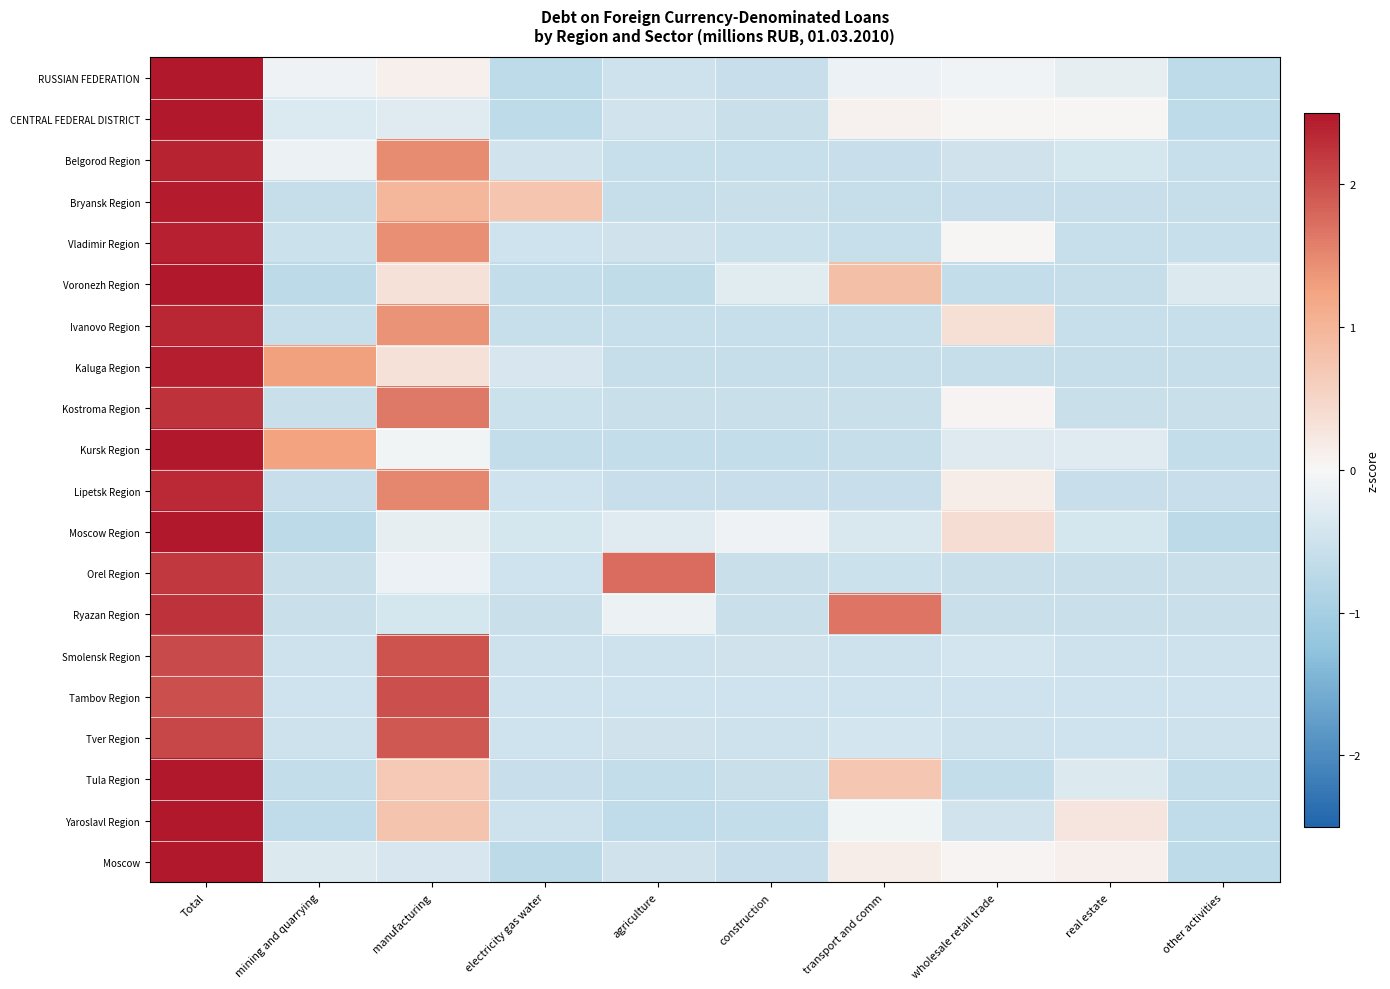

Reading right to left, what are all the values shown in this chart?

RUSSIAN FEDERATION: other activities=-0.7	real estate=-0.2	wholesale retail trade=-0.1	transport and comm=-0.1	construction=-0.6	agriculture=-0.5	electricity gas water=-0.7	manufacturing=0.1	mining and quarrying=-0.1	Total=2.9
CENTRAL FEDERAL DISTRICT: other activities=-0.7	real estate=0.0	wholesale retail trade=0.0	transport and comm=0.1	construction=-0.6	agriculture=-0.5	electricity gas water=-0.7	manufacturing=-0.3	mining and quarrying=-0.3	Total=2.9
Belgorod Region: other activities=-0.6	real estate=-0.4	wholesale retail trade=-0.5	transport and comm=-0.6	construction=-0.6	agriculture=-0.6	electricity gas water=-0.5	manufacturing=1.5	mining and quarrying=-0.1	Total=2.4
Bryansk Region: other activities=-0.6	real estate=-0.6	wholesale retail trade=-0.6	transport and comm=-0.6	construction=-0.6	agriculture=-0.6	electricity gas water=0.8	manufacturing=1.0	mining and quarrying=-0.6	Total=2.5
Vladimir Region: other activities=-0.6	real estate=-0.6	wholesale retail trade=0.0	transport and comm=-0.6	construction=-0.5	agriculture=-0.5	electricity gas water=-0.5	manufacturing=1.4	mining and quarrying=-0.5	Total=2.4
Voronezh Region: other activities=-0.3	real estate=-0.6	wholesale retail trade=-0.6	transport and comm=0.9	construction=-0.3	agriculture=-0.6	electricity gas water=-0.6	manufacturing=0.3	mining and quarrying=-0.7	Total=2.6
Ivanovo Region: other activities=-0.6	real estate=-0.6	wholesale retail trade=0.4	transport and comm=-0.6	construction=-0.6	agriculture=-0.6	electricity gas water=-0.6	manufacturing=1.4	mining and quarrying=-0.6	Total=2.3
Kaluga Region: other activities=-0.6	real estate=-0.6	wholesale retail trade=-0.6	transport and comm=-0.6	construction=-0.6	agriculture=-0.6	electricity gas water=-0.4	manufacturing=0.3	mining and quarrying=1.3	Total=2.4
Kostroma Region: other activities=-0.6	real estate=-0.6	wholesale retail trade=0.1	transport and comm=-0.6	construction=-0.6	agriculture=-0.6	electricity gas water=-0.5	manufacturing=1.6	mining and quarrying=-0.6	Total=2.3
Kursk Region: other activities=-0.6	real estate=-0.3	wholesale retail trade=-0.3	transport and comm=-0.6	construction=-0.6	agriculture=-0.6	electricity gas water=-0.6	manufacturing=-0.1	mining and quarrying=1.3	Total=2.5
Lipetsk Region: other activities=-0.6	real estate=-0.6	wholesale retail trade=0.1	transport and comm=-0.6	construction=-0.6	agriculture=-0.6	electricity gas water=-0.5	manufacturing=1.5	mining and quarrying=-0.6	Total=2.3
Moscow Region: other activities=-0.7	real estate=-0.4	wholesale retail trade=0.4	transport and comm=-0.4	construction=-0.1	agriculture=-0.3	electricity gas water=-0.4	manufacturing=-0.2	mining and quarrying=-0.7	Total=2.9
Orel Region: other activities=-0.6	real estate=-0.6	wholesale retail trade=-0.6	transport and comm=-0.5	construction=-0.6	agriculture=1.7	electricity gas water=-0.5	manufacturing=-0.2	mining and quarrying=-0.6	Total=2.2
Ryazan Region: other activities=-0.6	real estate=-0.6	wholesale retail trade=-0.6	transport and comm=1.7	construction=-0.6	agriculture=-0.1	electricity gas water=-0.6	manufacturing=-0.4	mining and quarrying=-0.6	Total=2.3
Smolensk Region: other activities=-0.5	real estate=-0.5	wholesale retail trade=-0.4	transport and comm=-0.5	construction=-0.5	agriculture=-0.5	electricity gas water=-0.5	manufacturing=2.0	mining and quarrying=-0.5	Total=2.0
Tambov Region: other activities=-0.5	real estate=-0.5	wholesale retail trade=-0.5	transport and comm=-0.5	construction=-0.5	agriculture=-0.5	electricity gas water=-0.5	manufacturing=2.0	mining and quarrying=-0.5	Total=2.0
Tver Region: other activities=-0.5	real estate=-0.5	wholesale retail trade=-0.5	transport and comm=-0.4	construction=-0.5	agriculture=-0.5	electricity gas water=-0.5	manufacturing=1.9	mining and quarrying=-0.5	Total=2.1
Tula Region: other activities=-0.6	real estate=-0.3	wholesale retail trade=-0.6	transport and comm=0.7	construction=-0.6	agriculture=-0.6	electricity gas water=-0.6	manufacturing=0.7	mining and quarrying=-0.6	Total=2.6
Yaroslavl Region: other activities=-0.7	real estate=0.3	wholesale retail trade=-0.5	transport and comm=-0.1	construction=-0.6	agriculture=-0.7	electricity gas water=-0.5	manufacturing=0.8	mining and quarrying=-0.7	Total=2.7
Moscow: other activities=-0.7	real estate=0.1	wholesale retail trade=0.0	transport and comm=0.1	construction=-0.6	agriculture=-0.5	electricity gas water=-0.7	manufacturing=-0.4	mining and quarrying=-0.3	Total=2.9